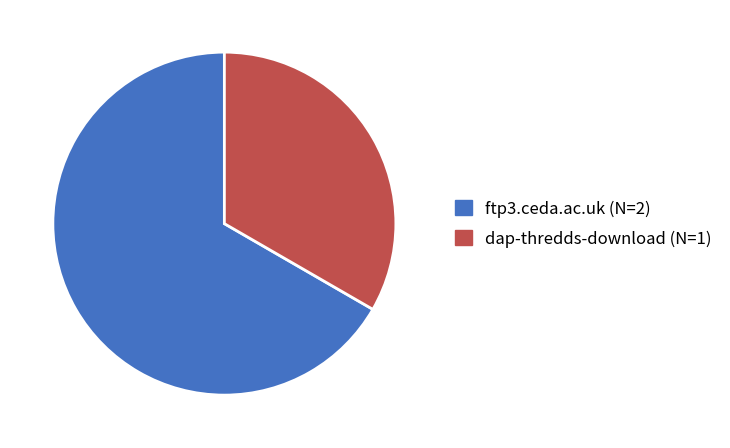

What is the ratio of the value at dap-thredds-download to the value at ftp3.ceda.ac.uk?

0.5